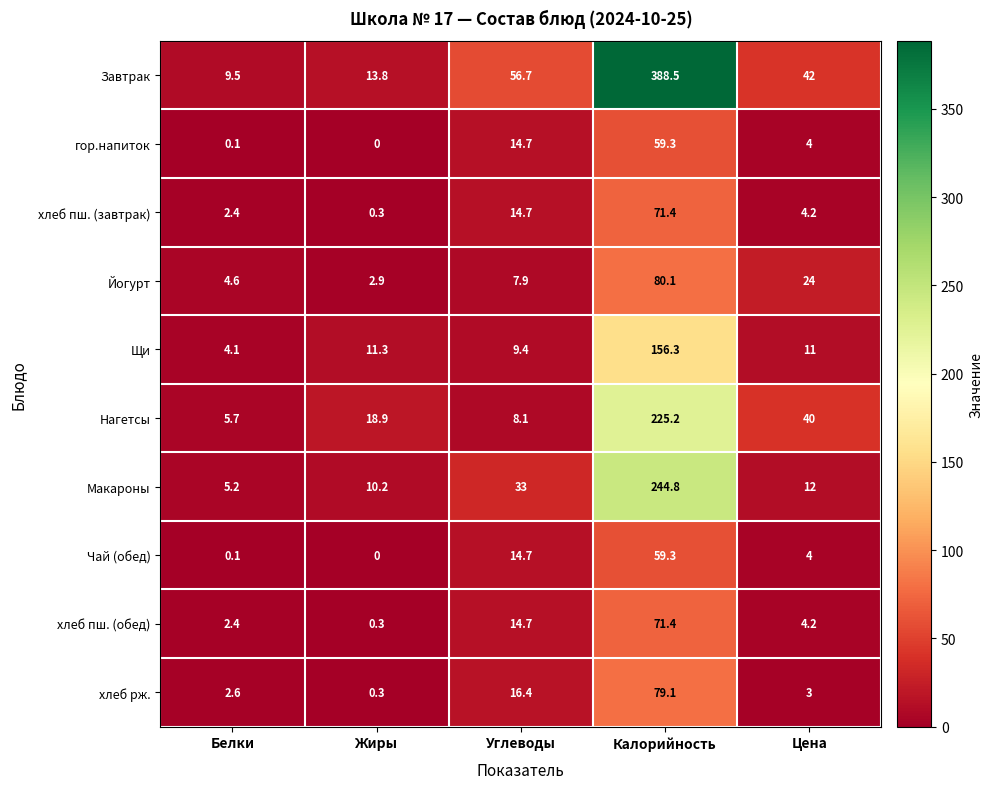

Which series has the widest spread of values?

Завтрак